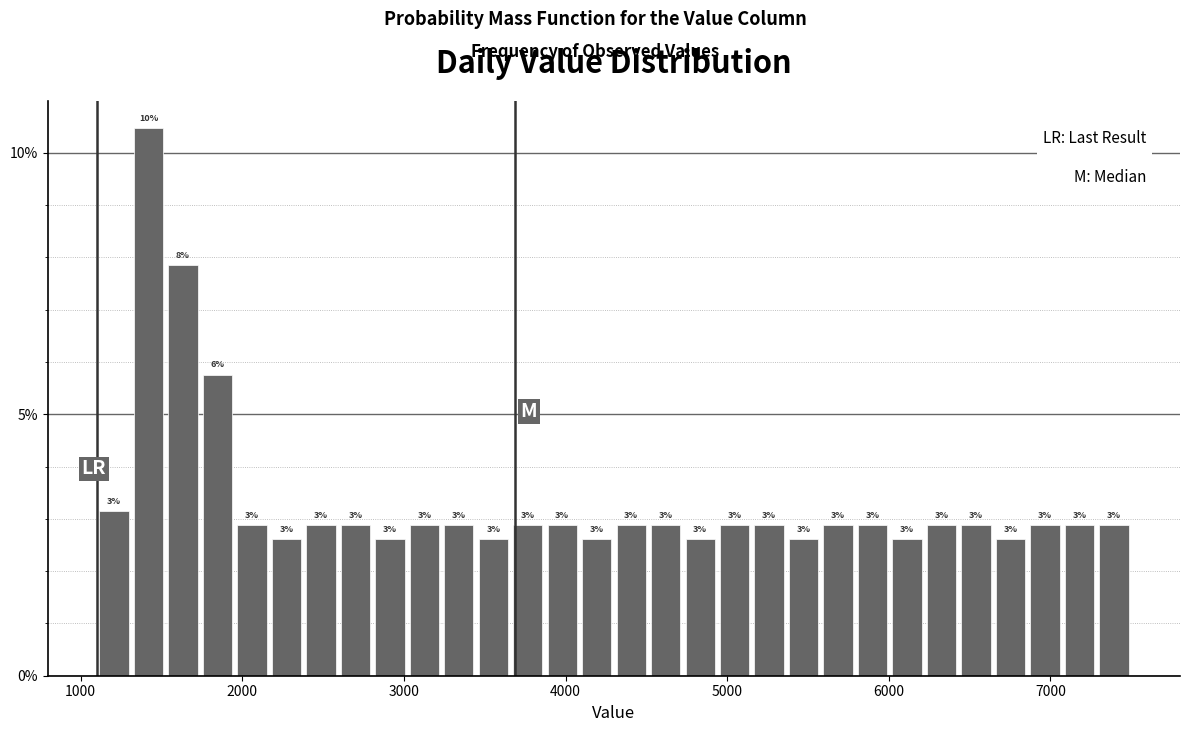

Read against the x-axis, roughly where is the centre of the tallest bar?

1400